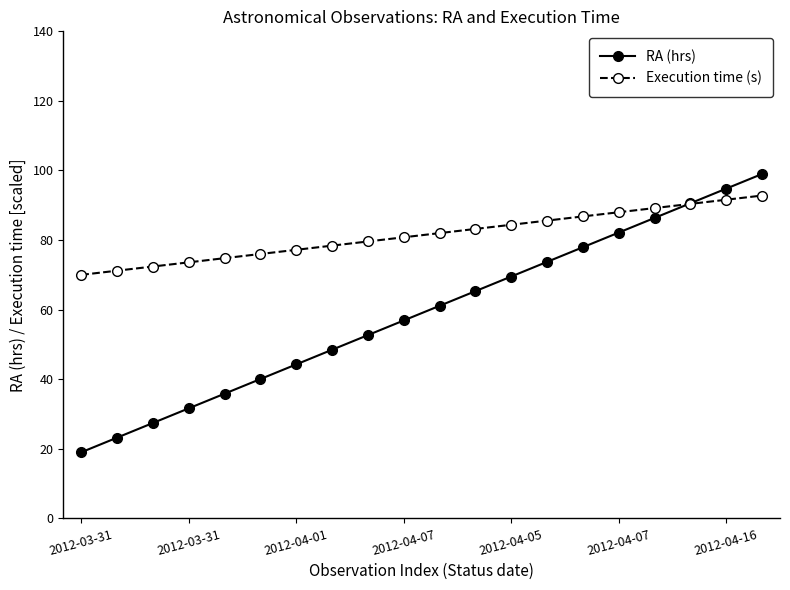

Reading right to left, extract all data points from this chart.

RA (hrs): 99.0	94.8	90.6	86.4	82.2	77.9	73.7	69.5	65.3	61.1	56.9	52.7	48.5	44.3	40.1	35.8	31.6	27.4	23.2	19.0
Execution time (s): 92.8	91.6	90.4	89.2	88.0	86.8	85.6	84.4	83.2	82.0	80.8	79.6	78.4	77.2	76.0	74.8	73.6	72.4	71.2	70.0